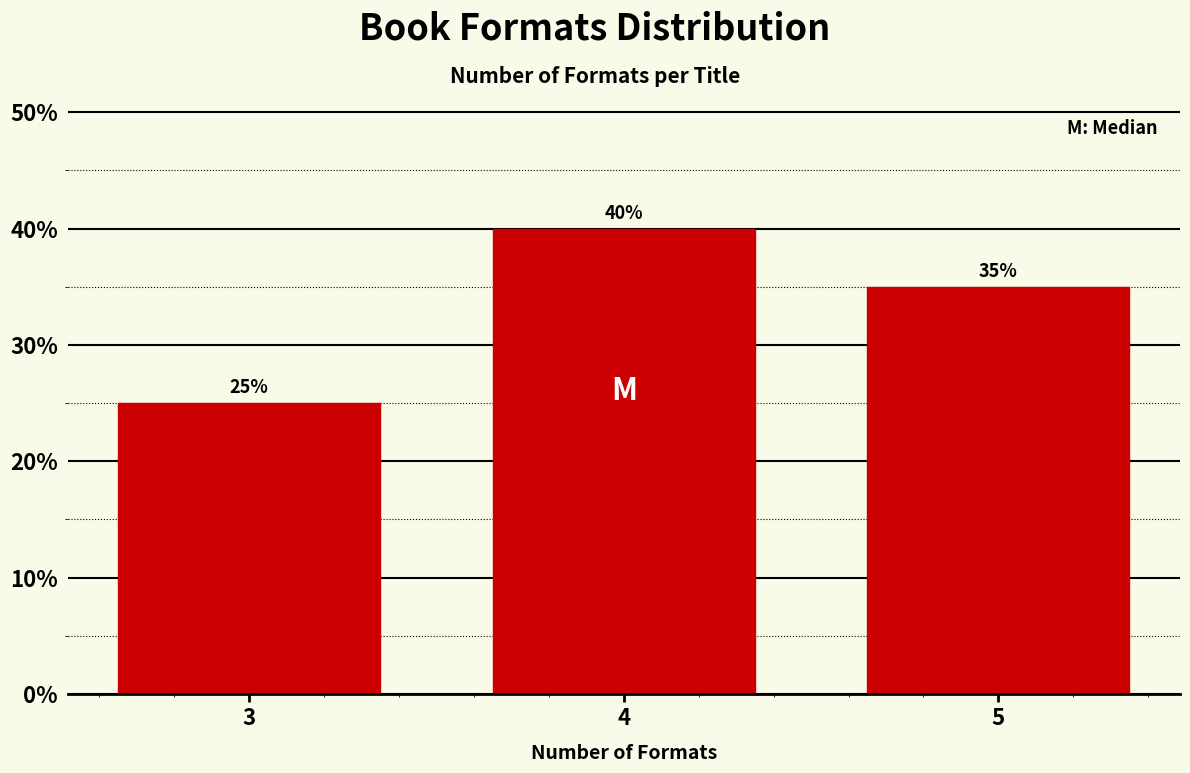

Reading left to right, transcribe all the data shown in this chart.

3=25	4=40	5=35